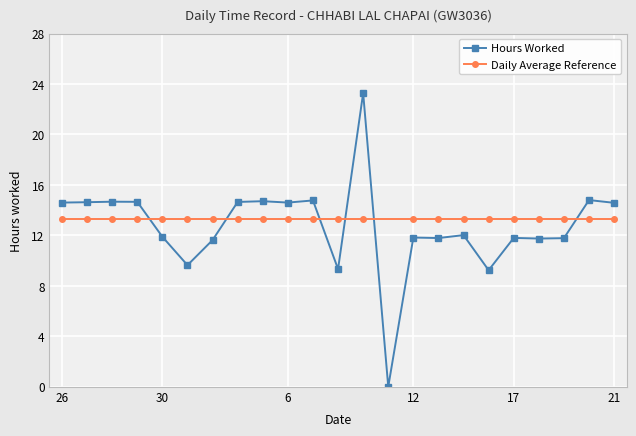

The chart shows a value of 5.0 at 27. True or false?

False